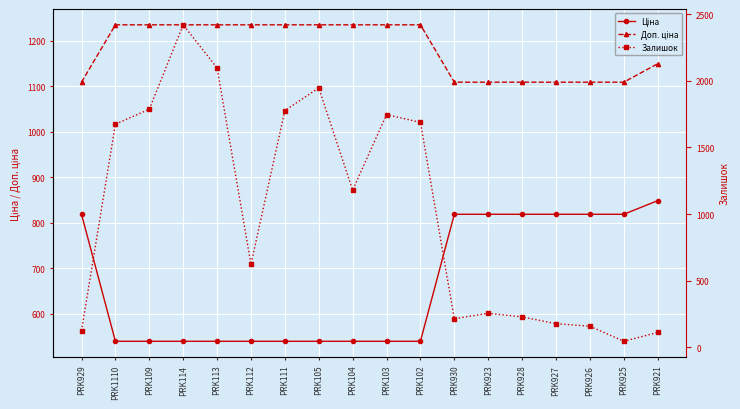

Is the value of Залишок at PRK927 greater than the value of Ціна at PRK923?

No